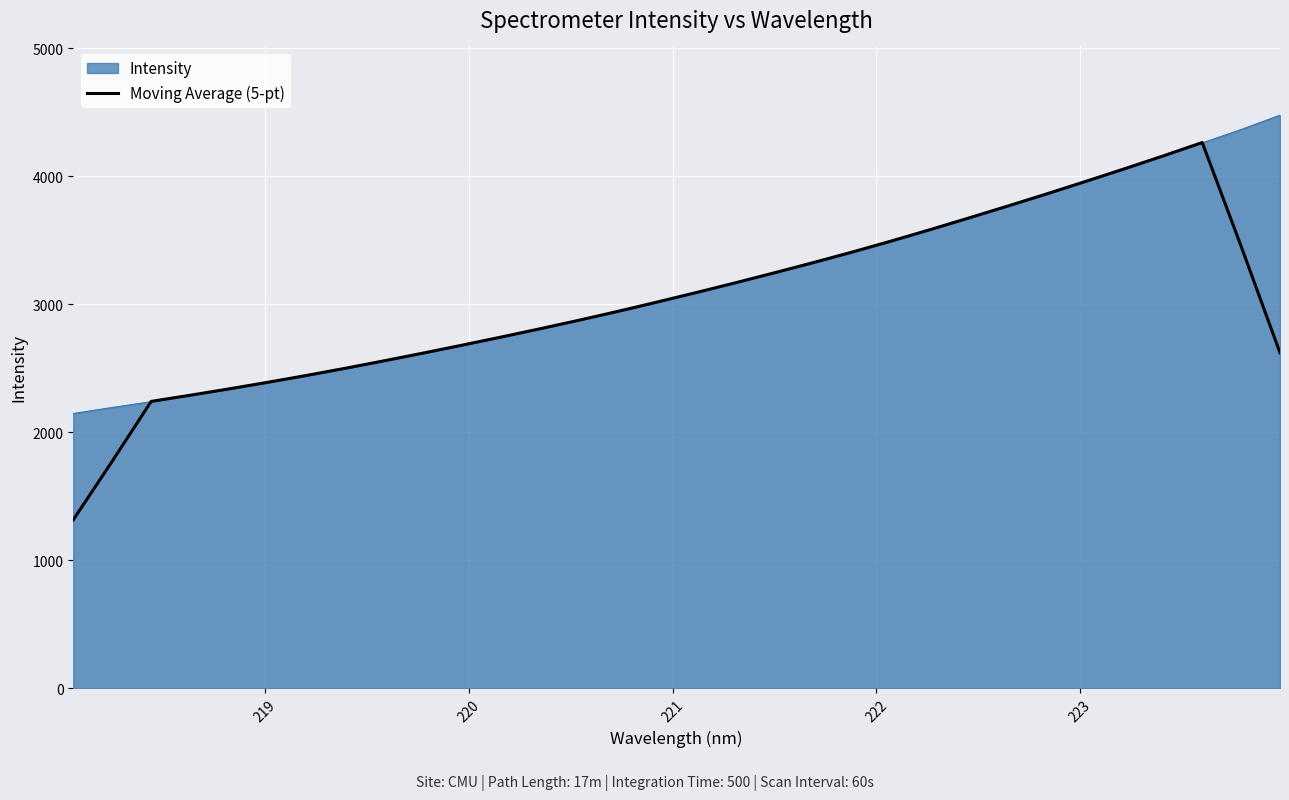

What is the maximum value for Moving Average (5-pt)?

4263.6